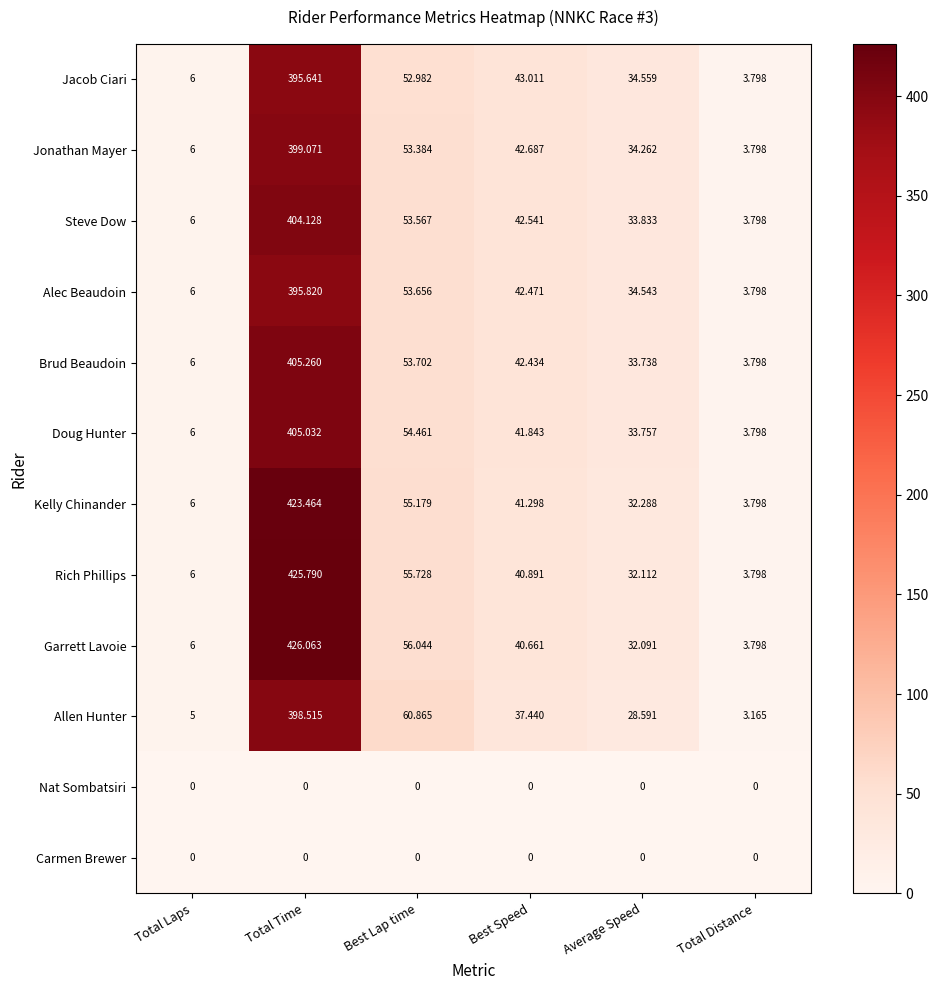

How many data points in Allen Hunter are less than 37?

3